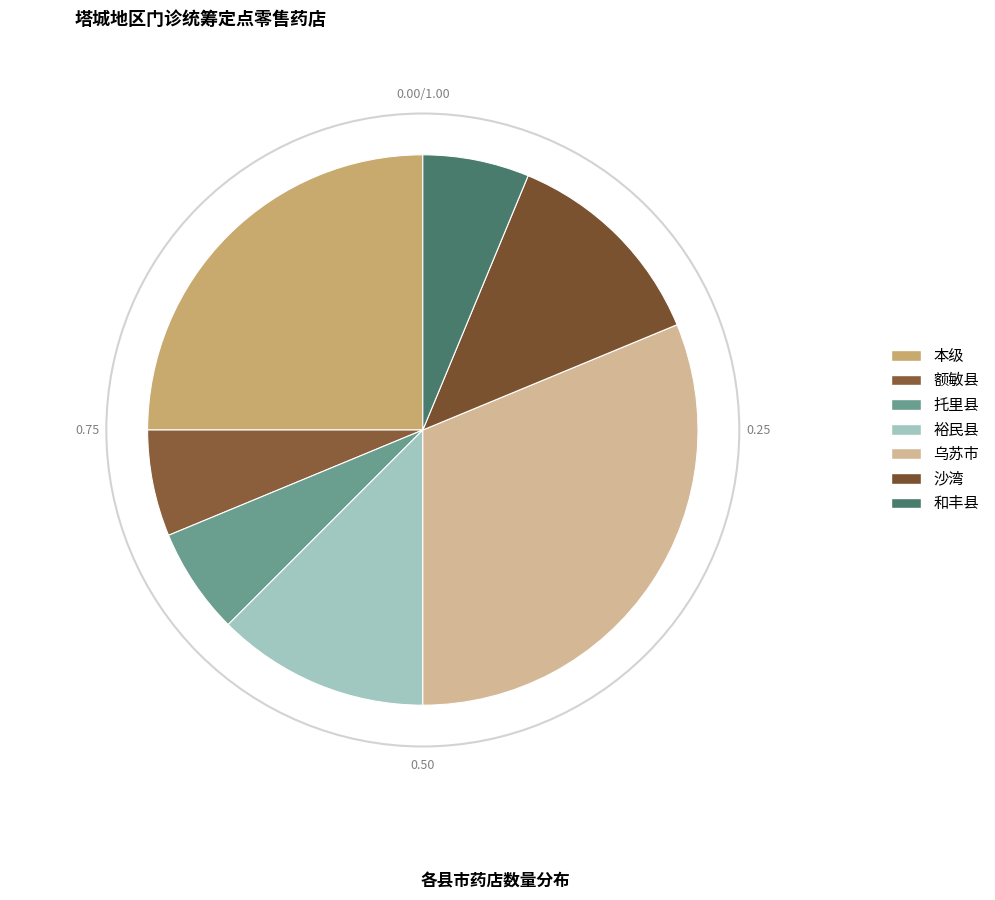

To the nearest percent, what is the average slice percentage?

14%